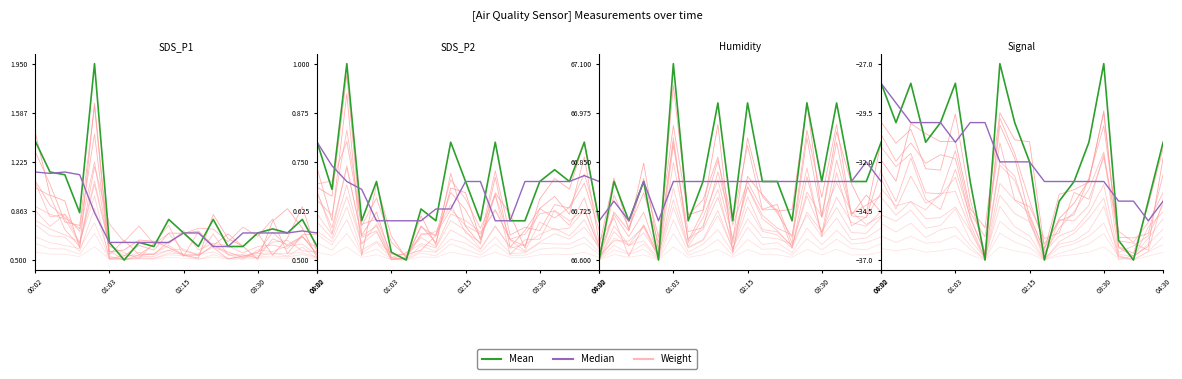

What is the sum of the Weight values at 12 and 04:30?

-73.3